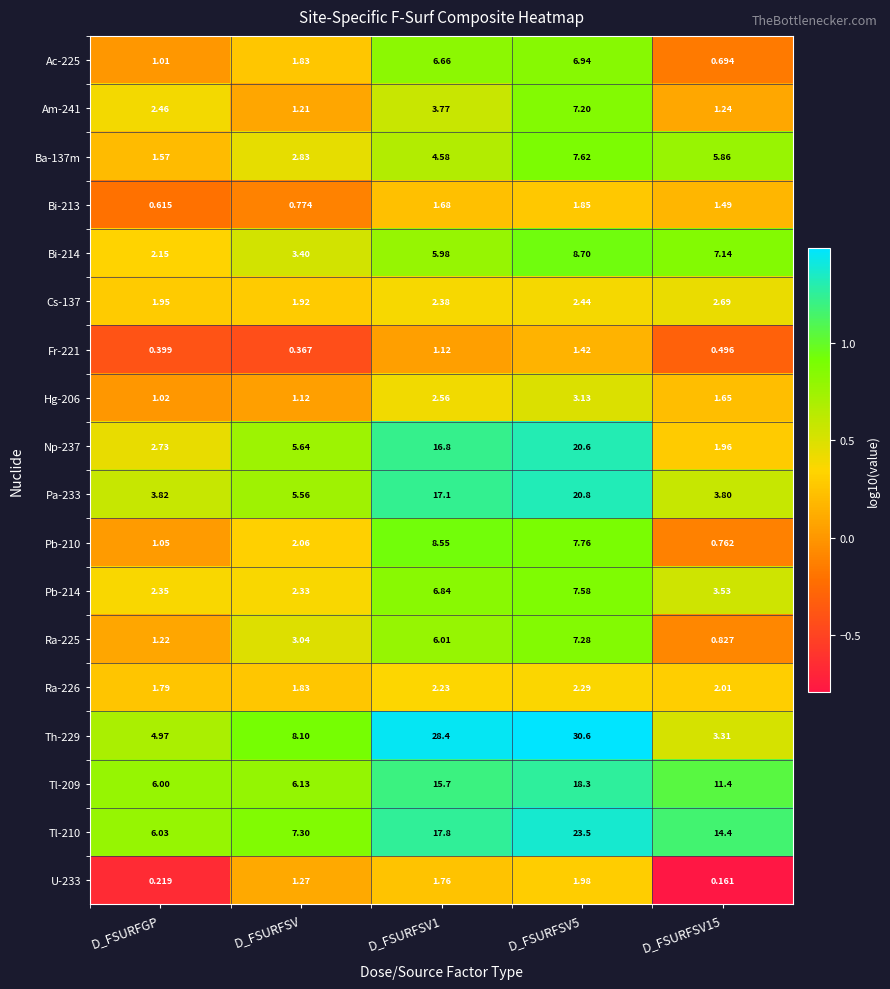

Is the value of Np-237 at D_FSURFSV5 greater than the value of Pb-214 at D_FSURFSV1?

Yes